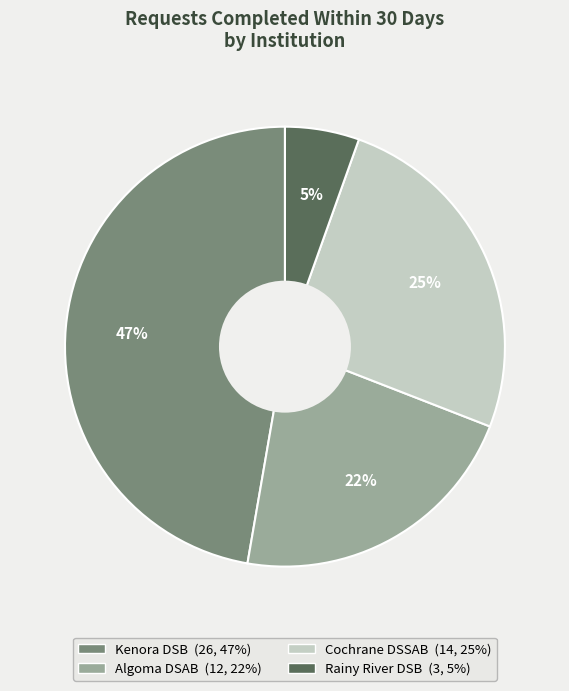

To the nearest percent, what is the difference between the largest and smallest slice percentages?

42%